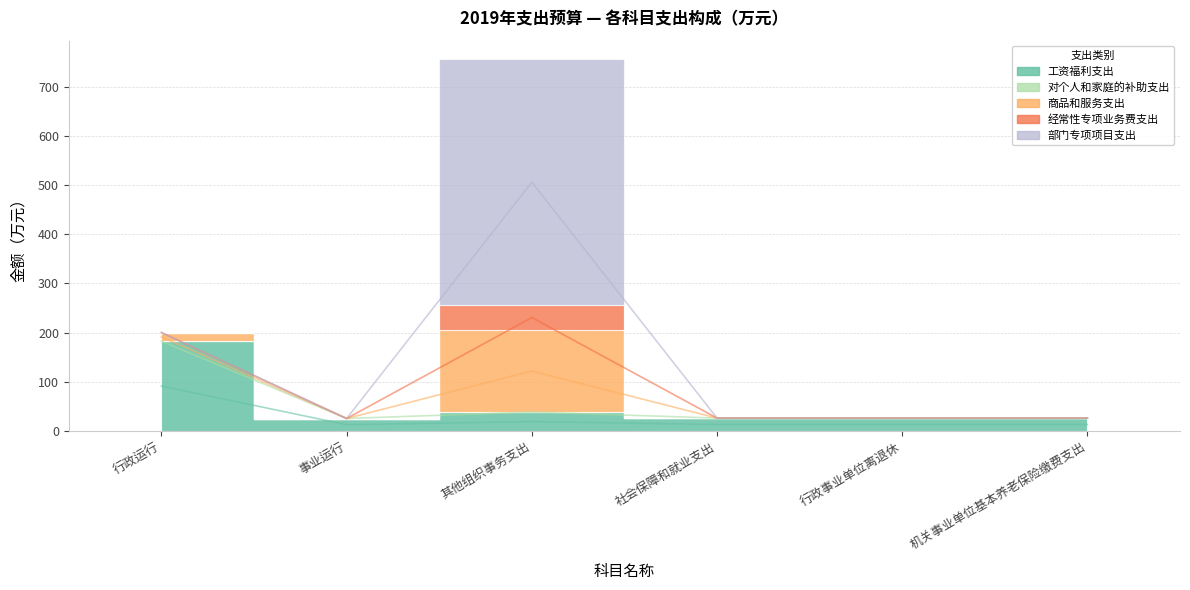

True or false: 经常性专项业务费支出 and 对个人和家庭的补助支出 intersect in this chart.

False